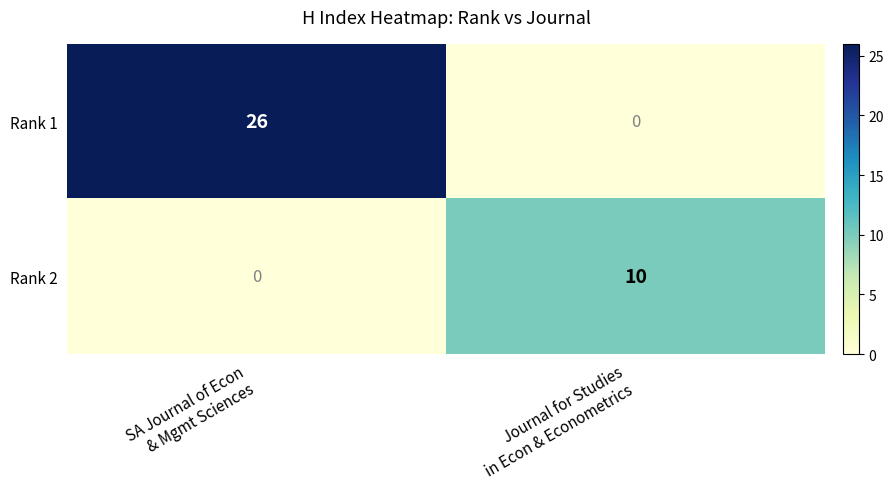

What is the difference between the maximum and minimum values in the Rank 1 series?

26